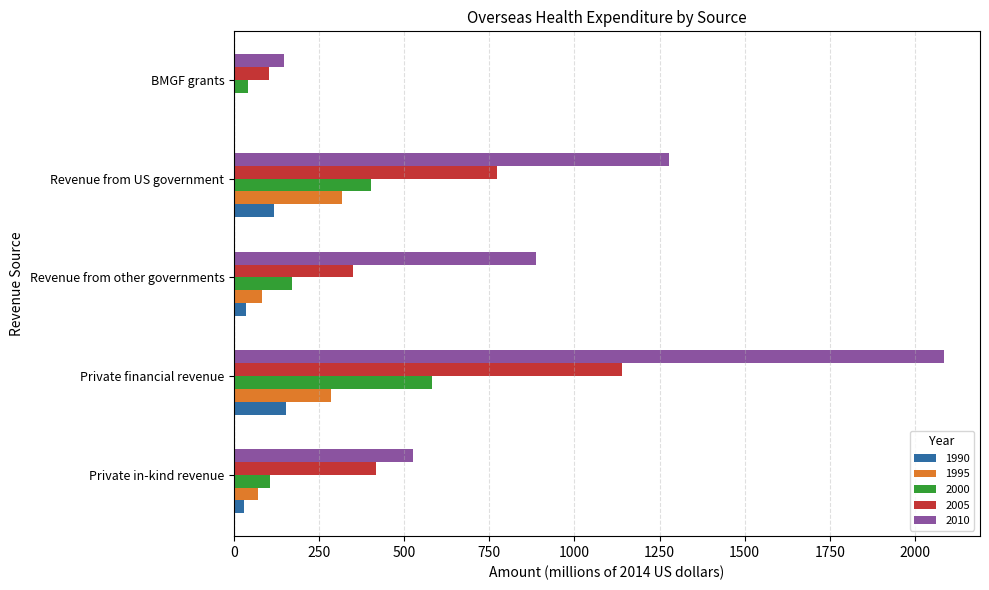

What is the greatest value displayed?

2087.3